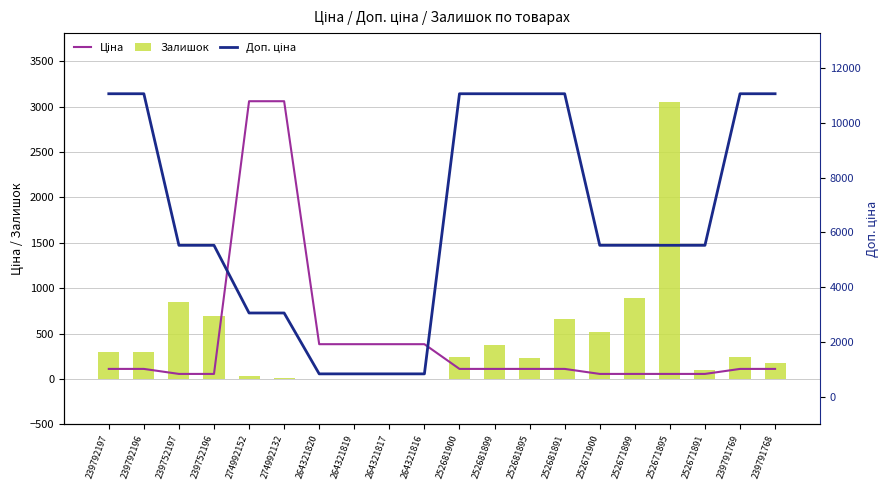

What is the label of the 17th bar from the left?

252671895